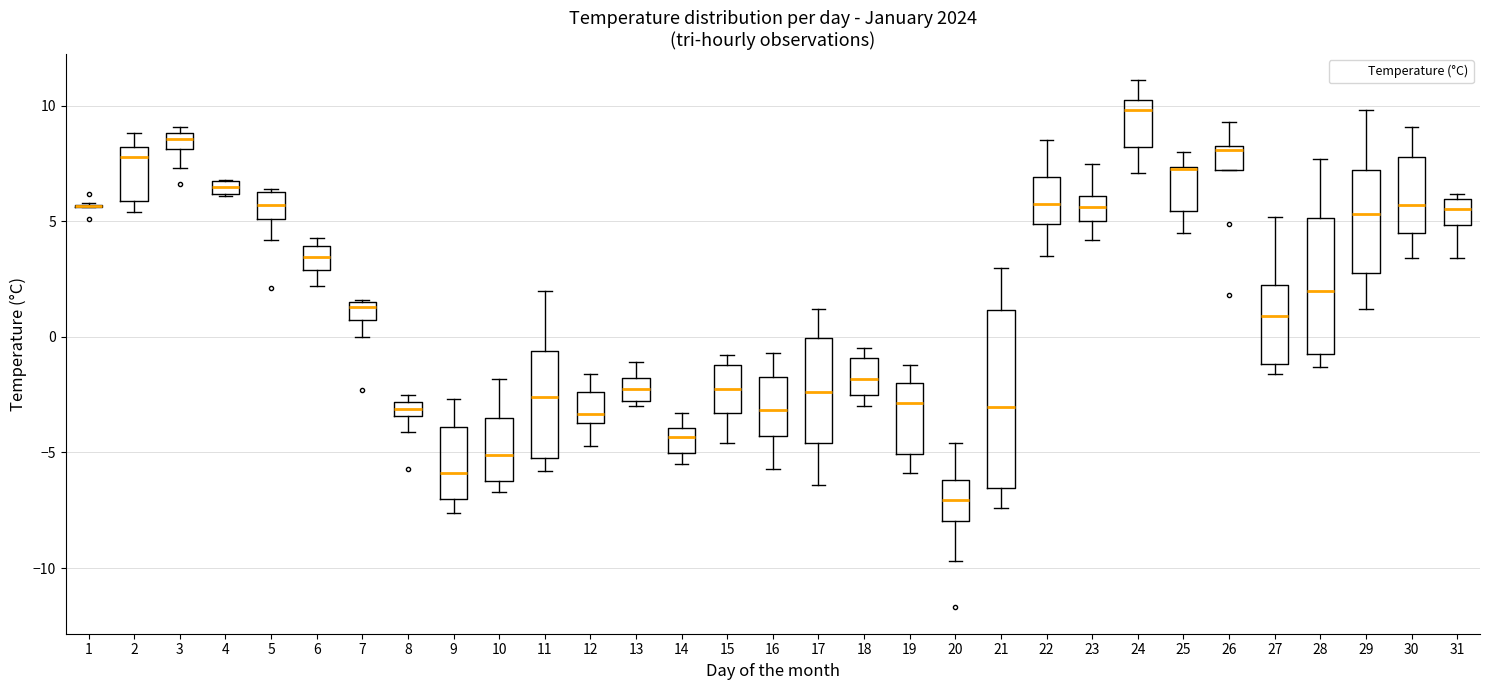

Which box is the tallest, from its lower edge to its upper edge?

21